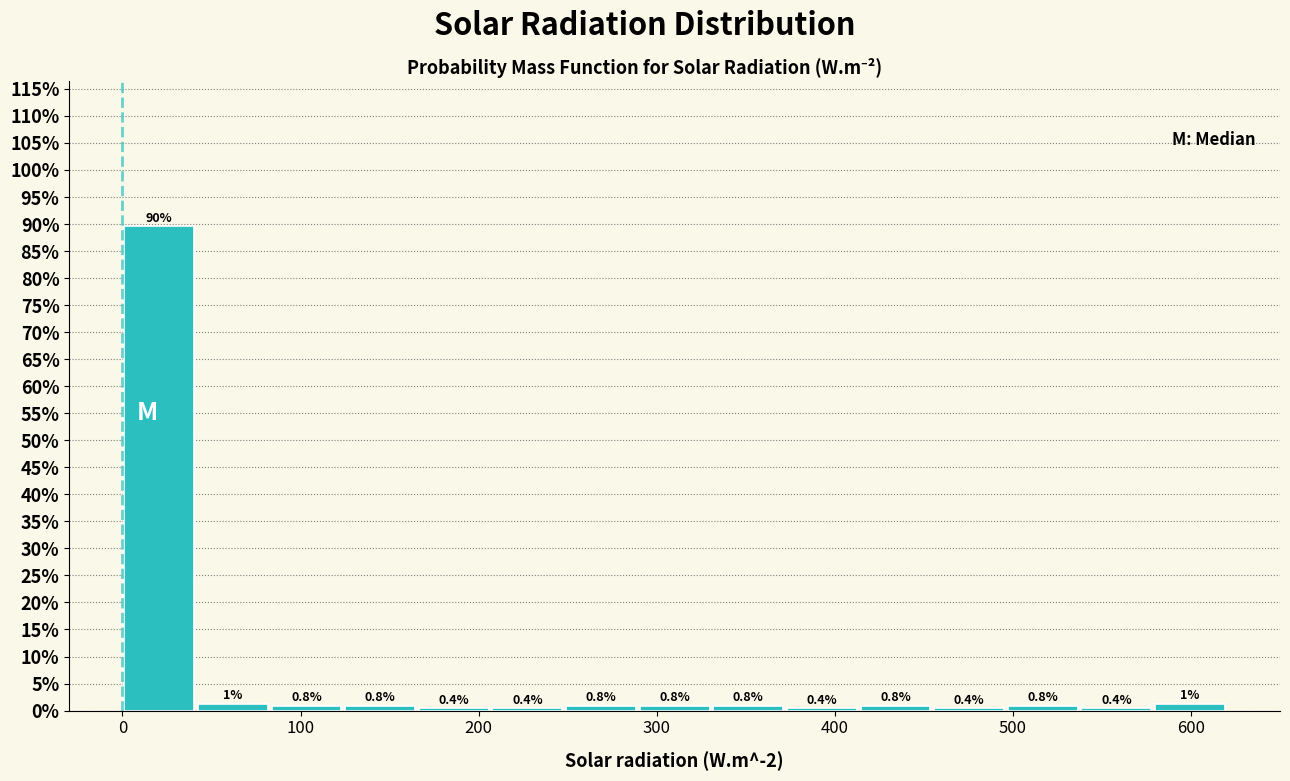

Over which range of the x-axis is the bar tallest?

0 to 40